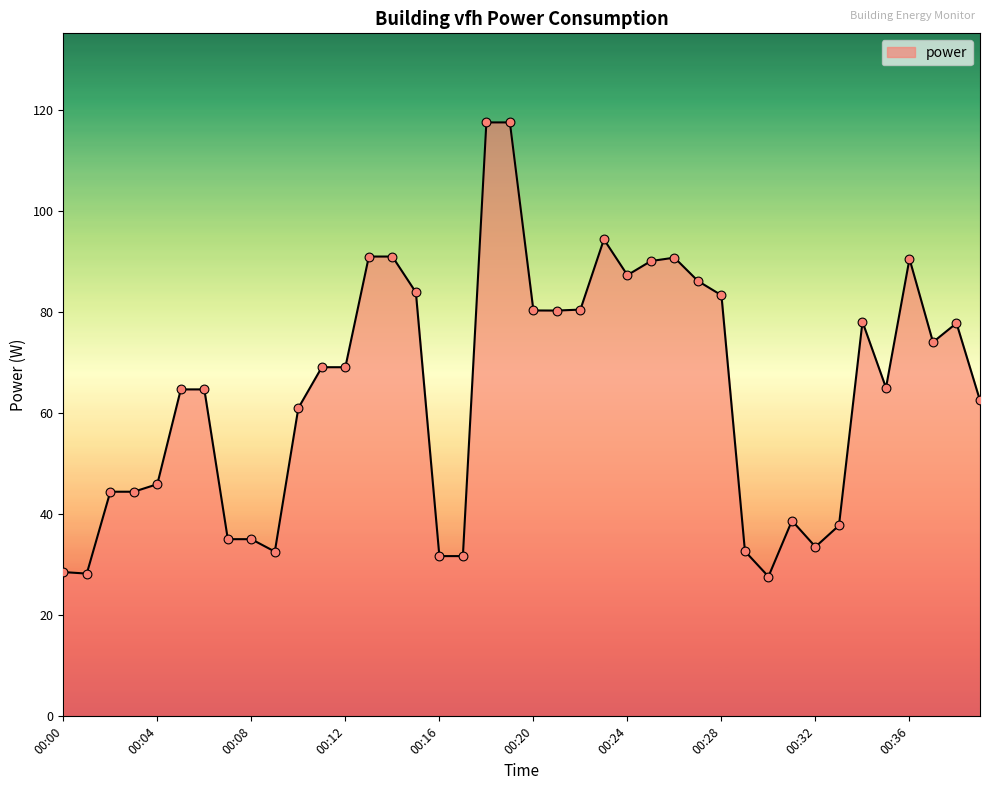

What is the difference between the maximum and minimum values?

89.9